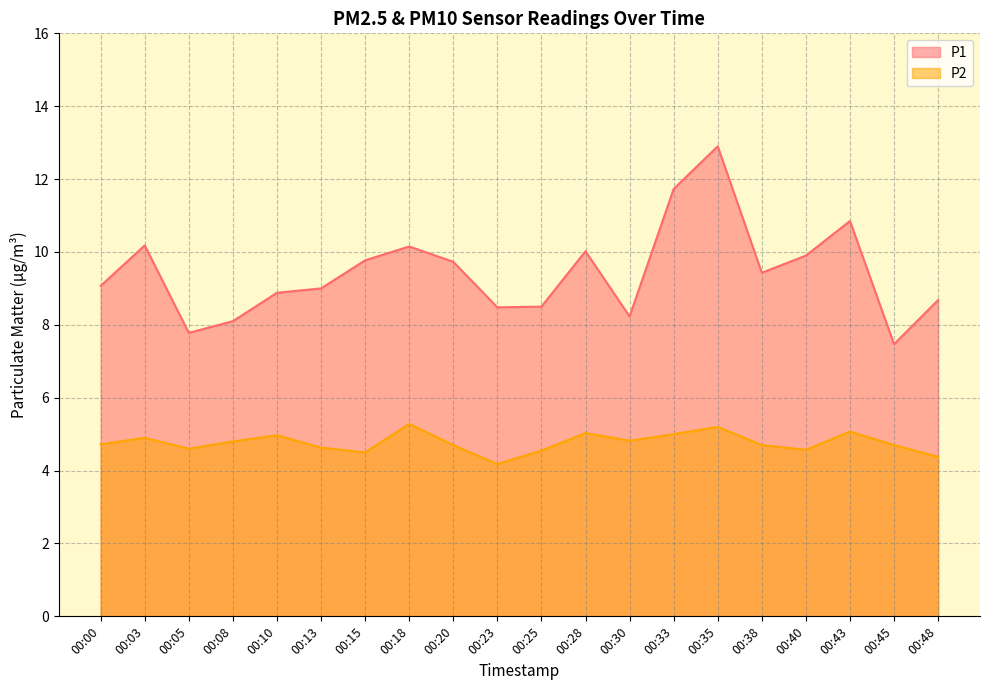

In P1, how many points are lower than both neighbors (excluding endpoints)?

5